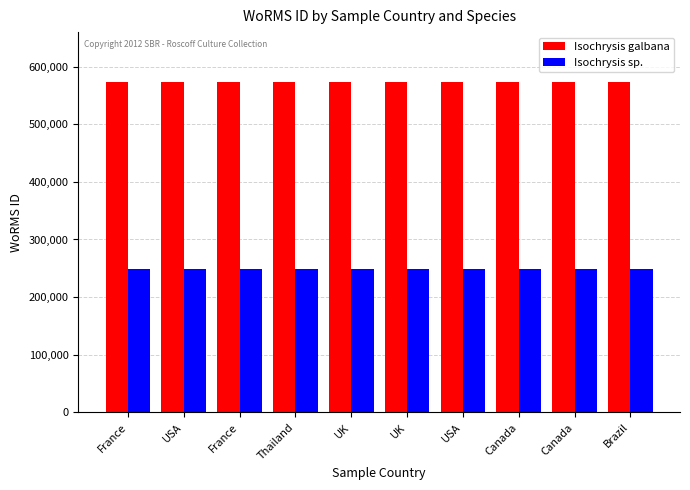

True or false: Isochrysis sp. has a value of 248124 at France.

True